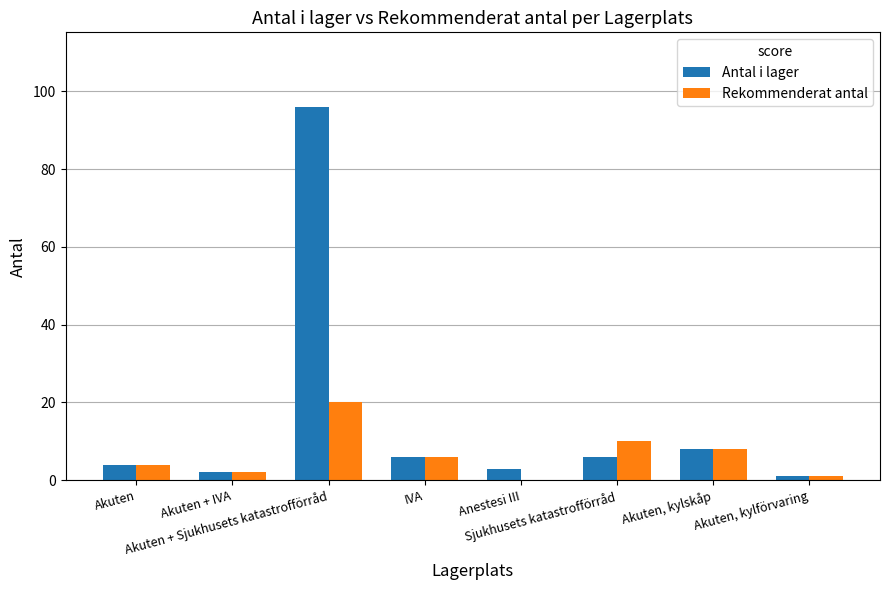

What is the greatest value displayed?

96